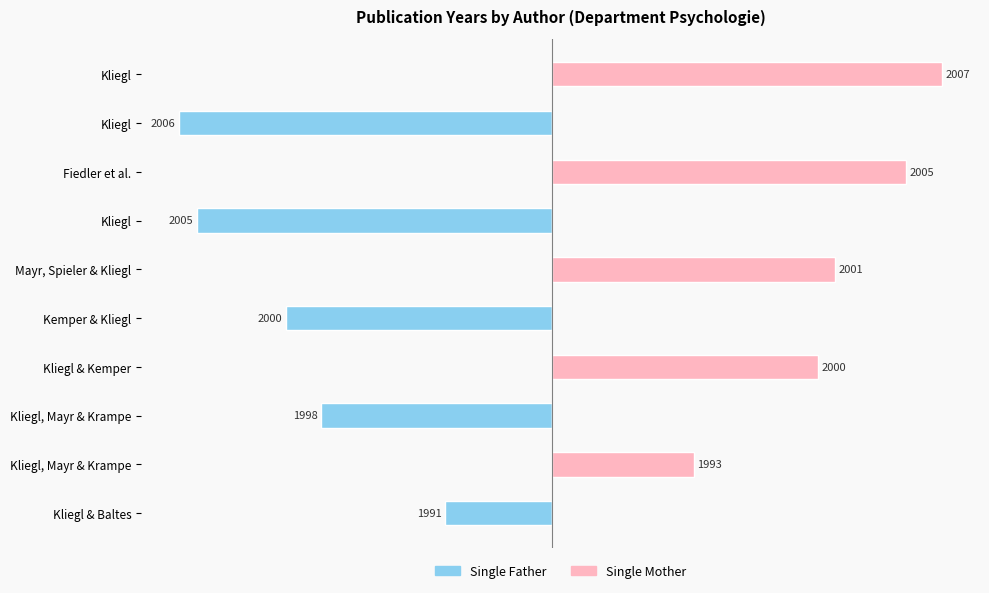

How many data points in Single Father are less than 0?

5